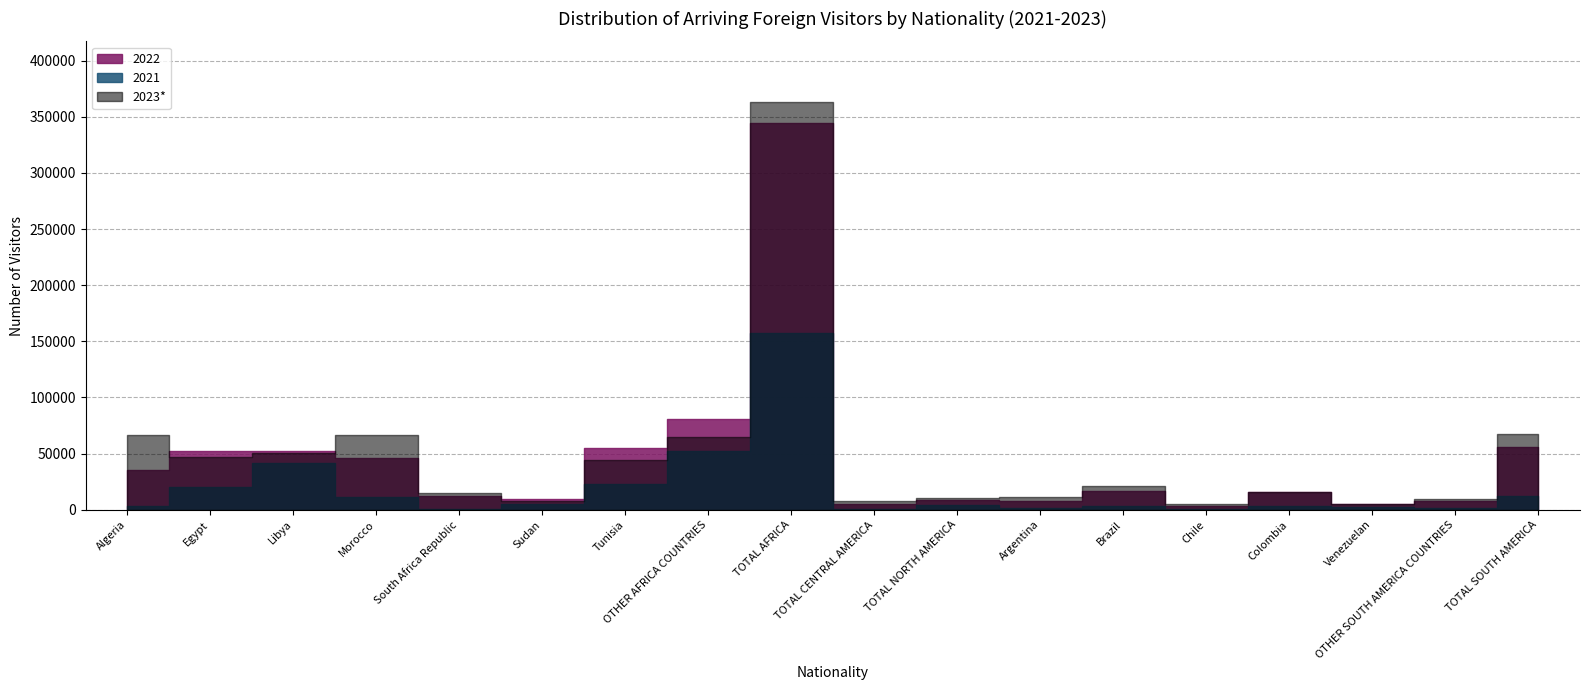

Which label corresponds to the largest value in the chart?

TOTAL AFRICA